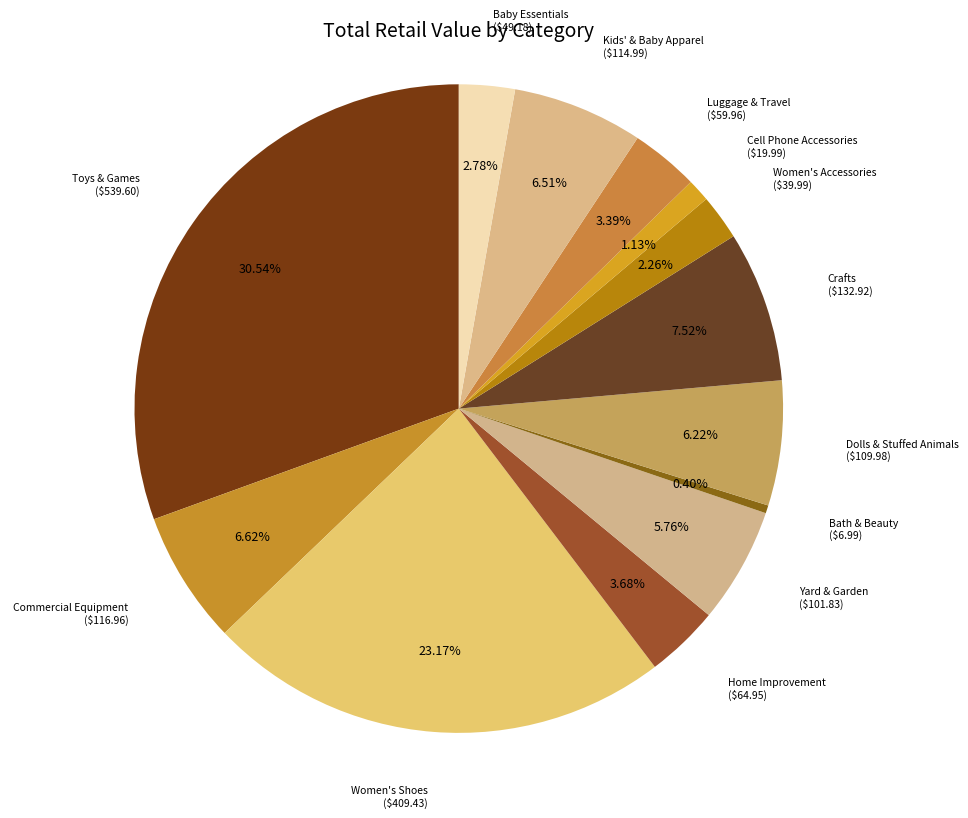

True or false: Dolls & Stuffed Animals accounts for 1% of the total.

False